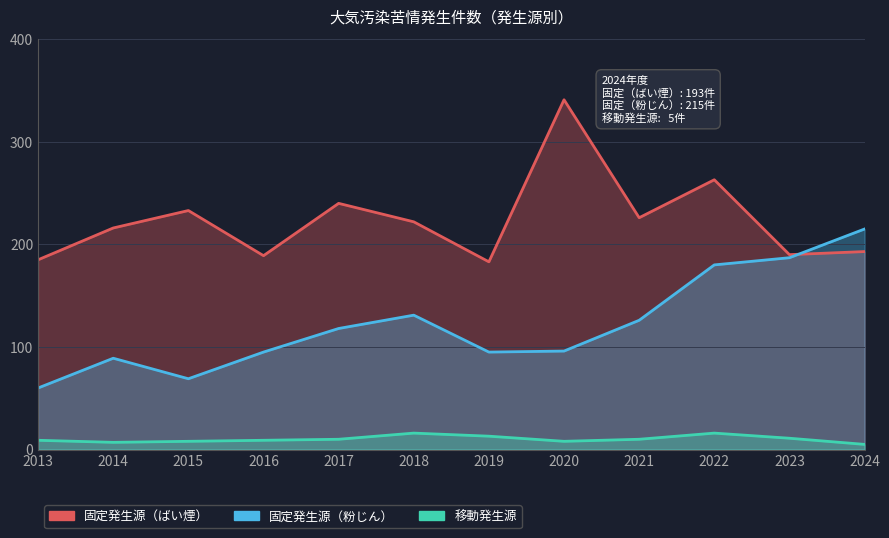

Which has a higher value, 2013 or 2017?

2017